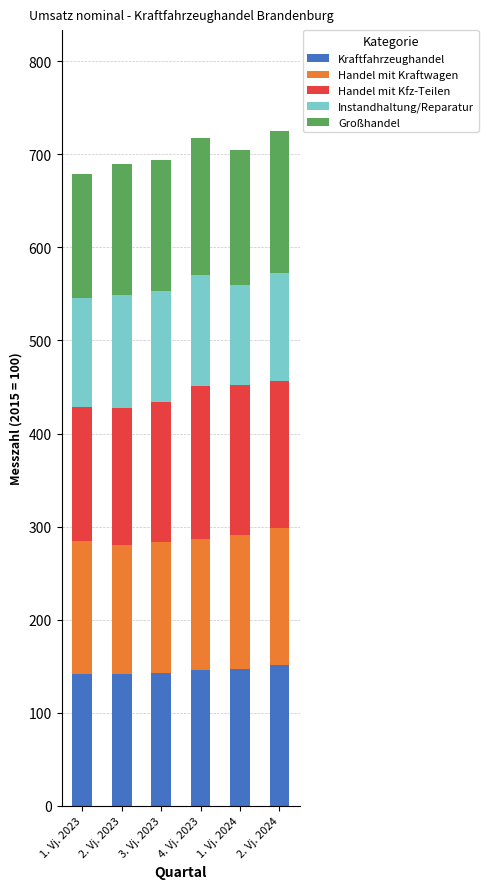

True or false: Kraftfahrzeughandel has a value of 205.1 at 2. Vj. 2024.

False